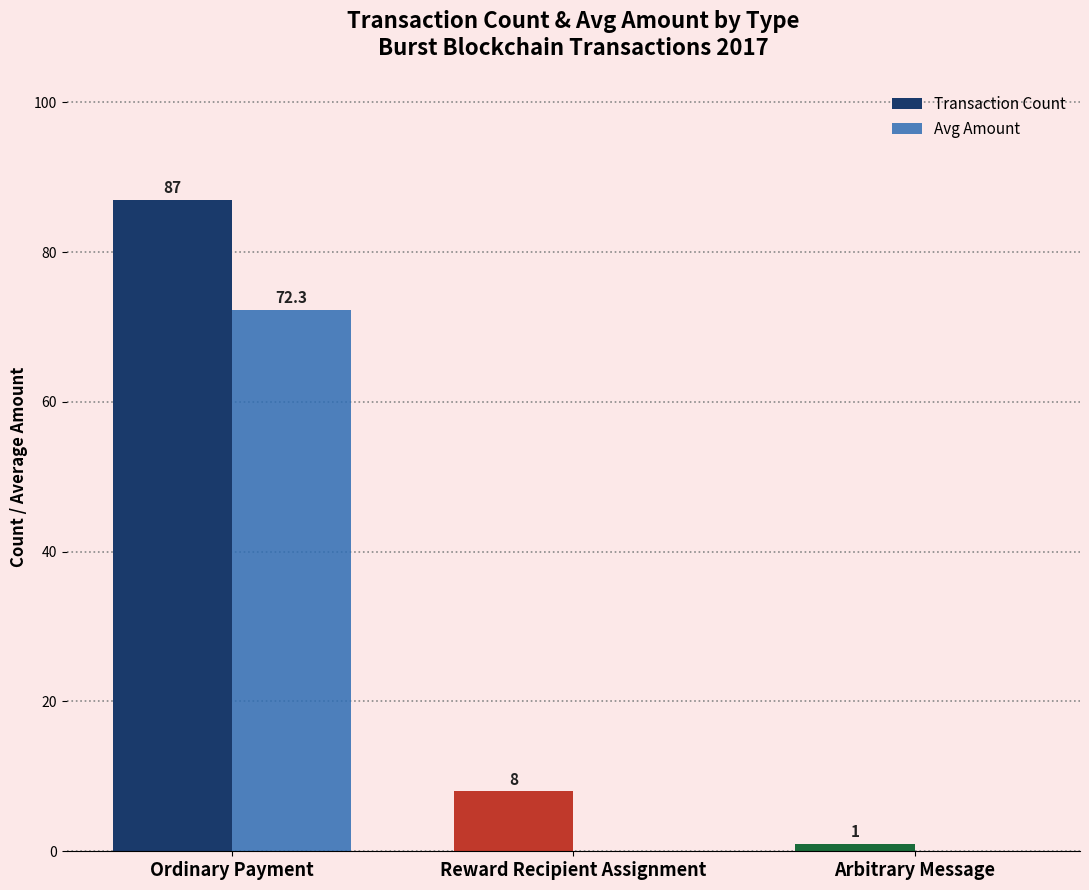

What is the sum of all Transaction Count values?

96.0